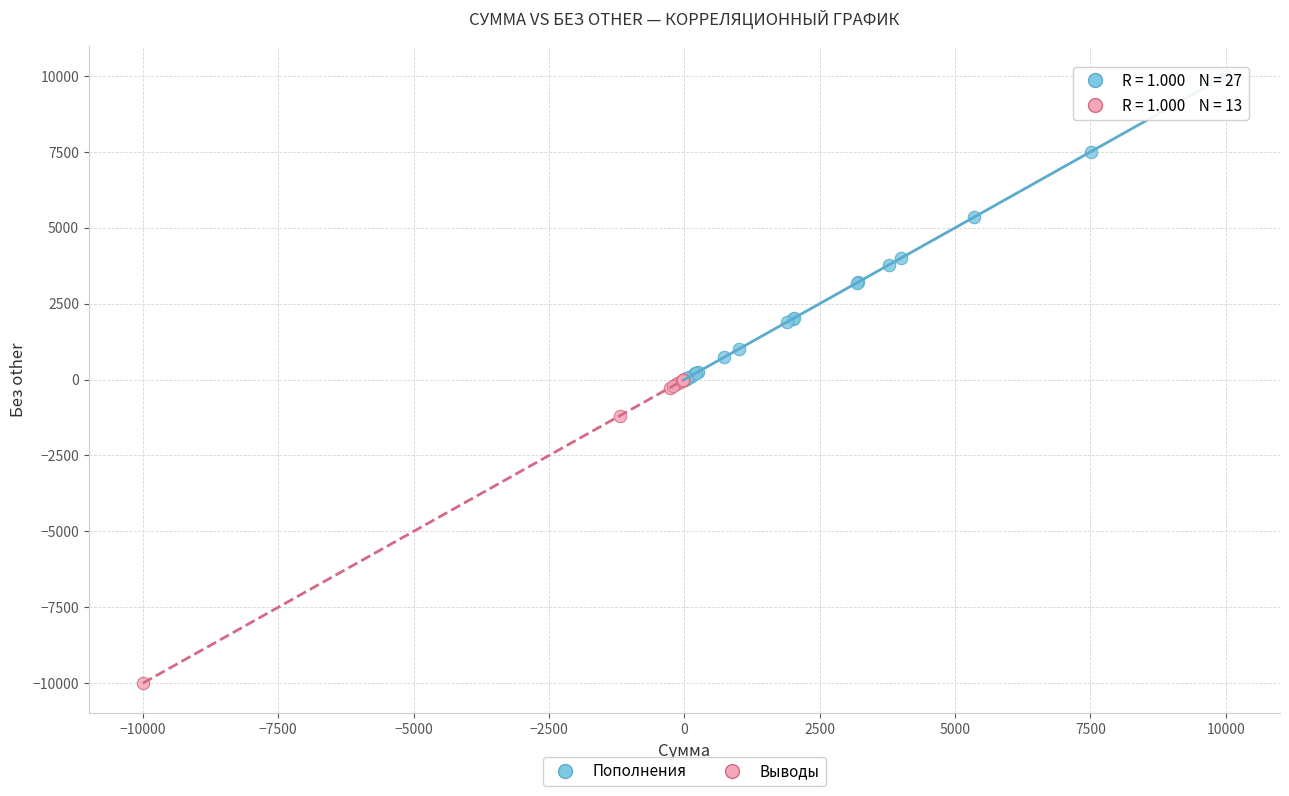

Which series contains the lowest Y value?

Выводы